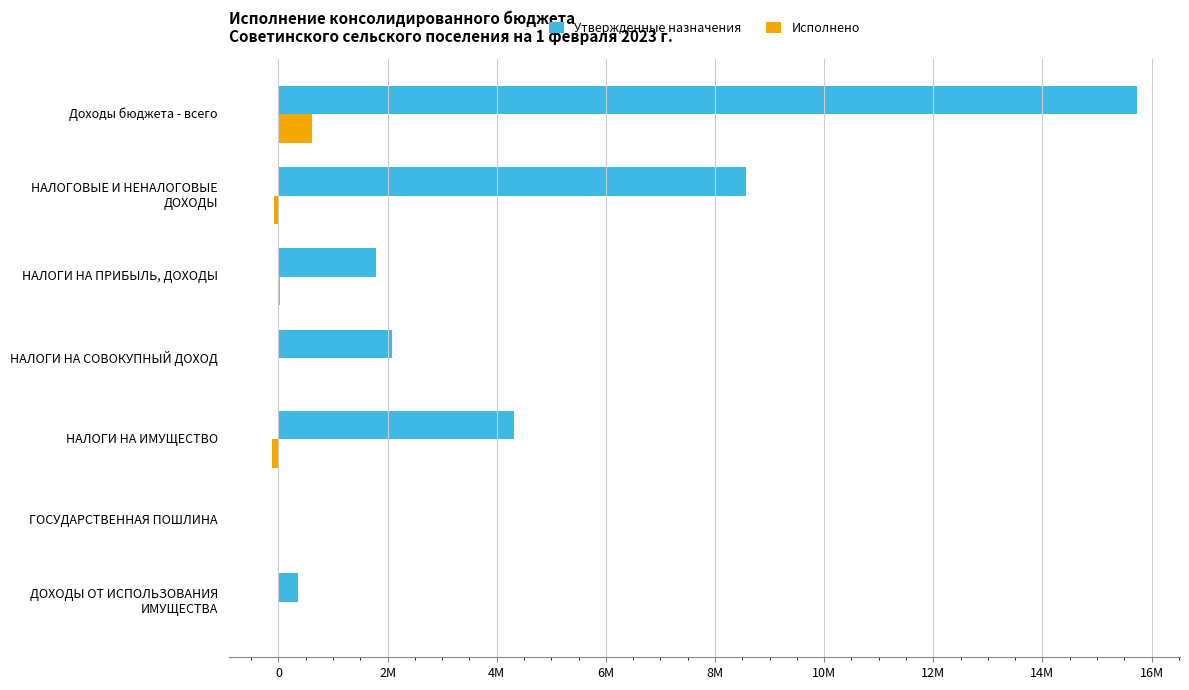

What are all the series names shown in the legend?

Утвержденные назначения, Исполнено